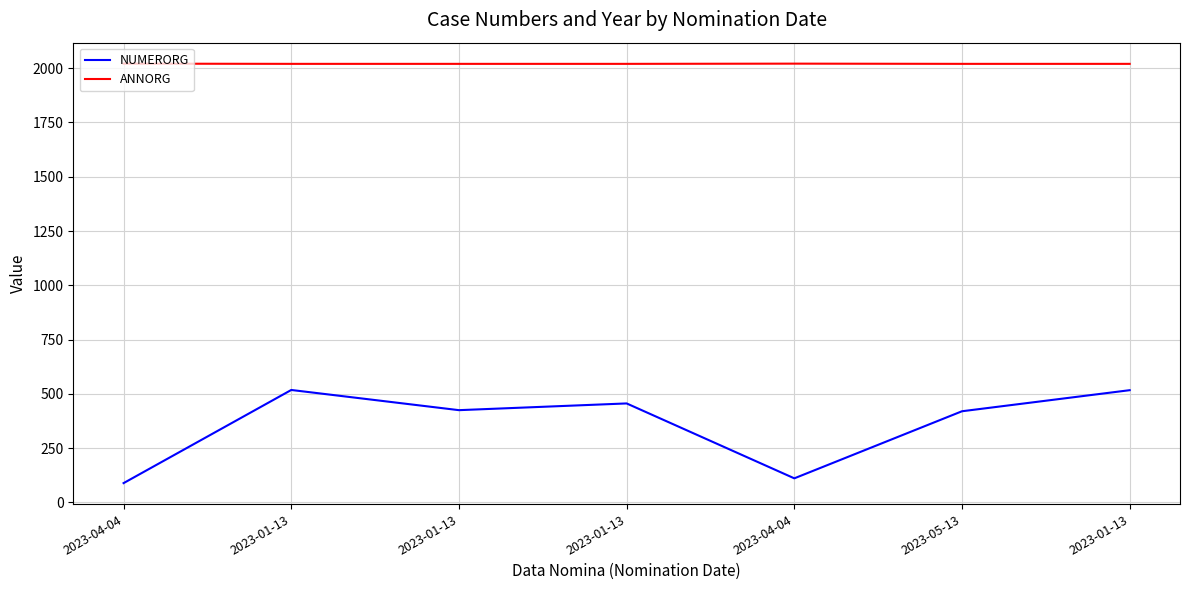

What is the smallest value displayed?

89